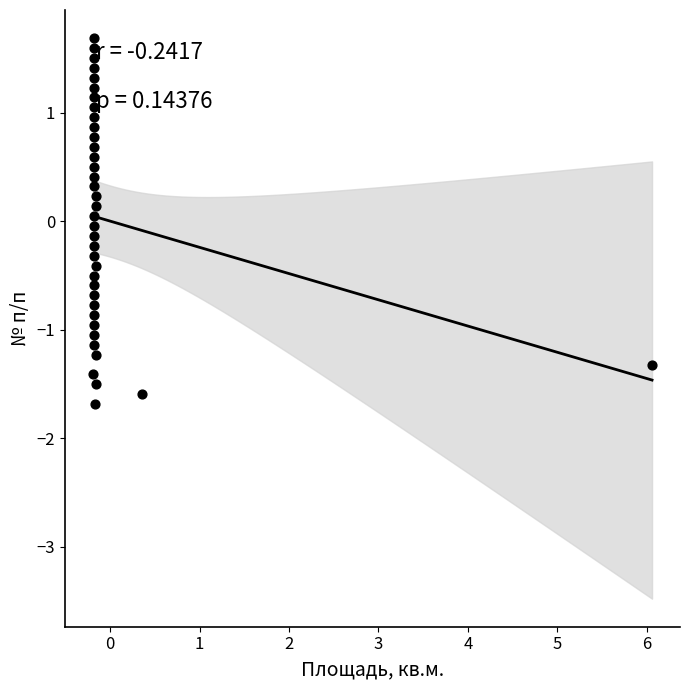

What is the range of Y values (max minus min)?

3.4